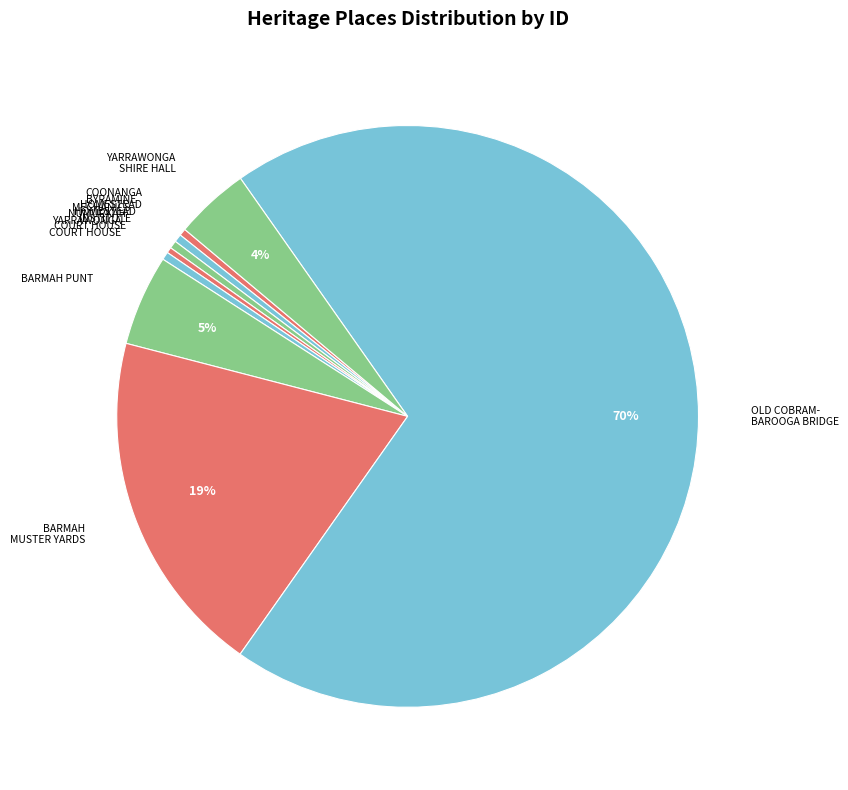

Does any single category account for the majority?

Yes